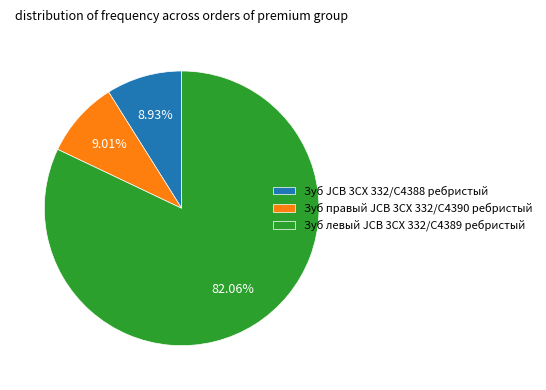

True or false: Зуб правый JCB 3CX 332/C4390 ребристый accounts for 9% of the total.

True